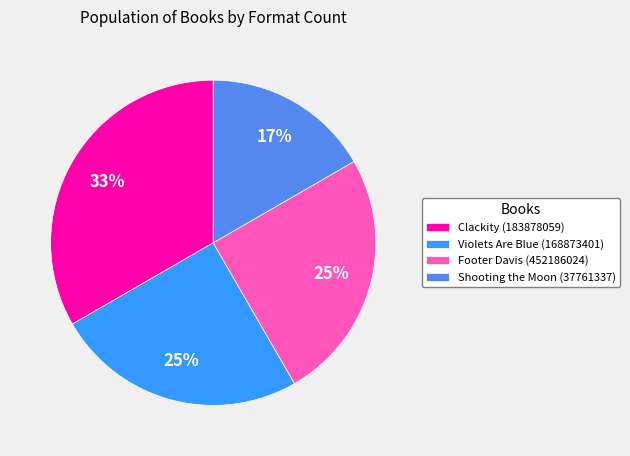

True or false: Shooting the Moon (37761337) accounts for 17% of the total.

True